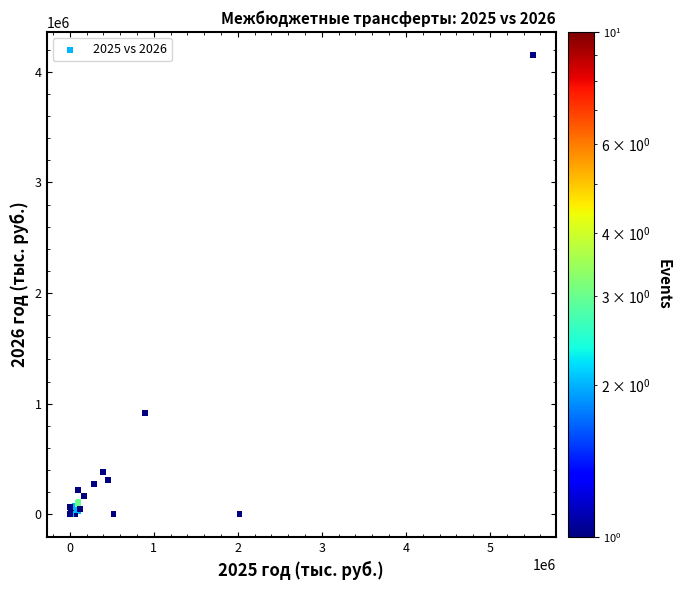

What Y value in the scatter plot is closest to 2076170?

914030.5